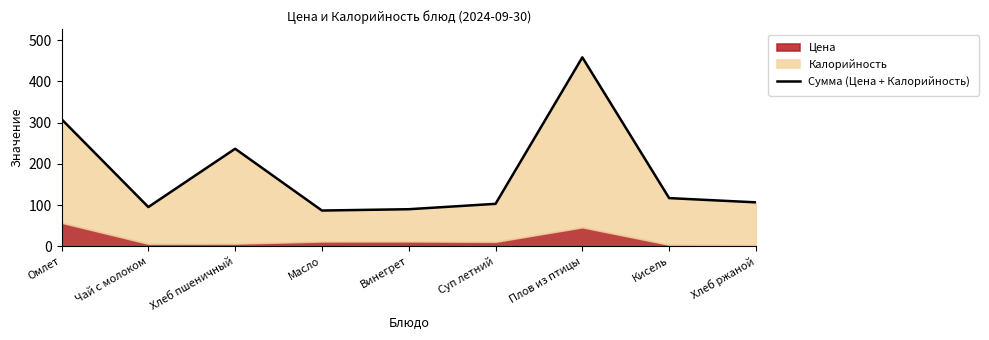

The chart shows a value of 103.0 at Суп летний. True or false?

True